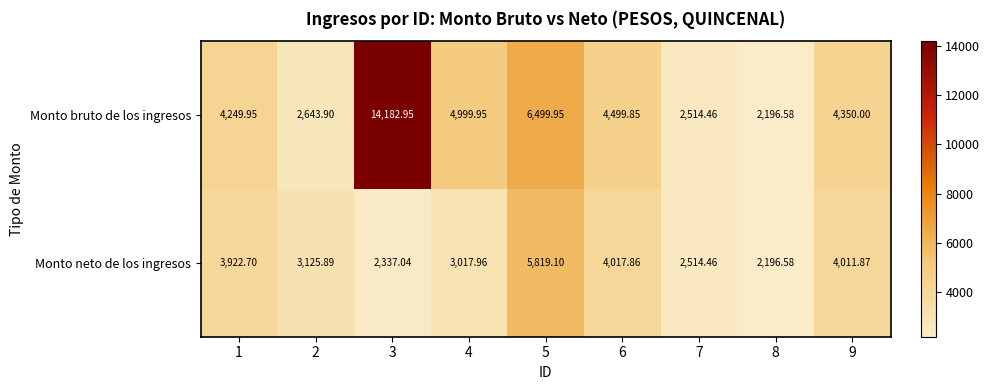

List the series in order of their overall mean, highest first.

Monto bruto de los ingresos, Monto neto de los ingresos